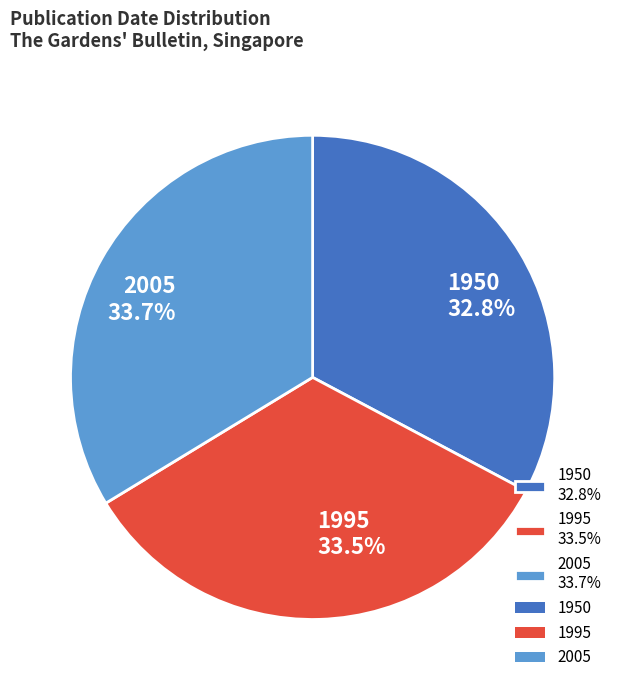

Which slice is the smallest?

1950